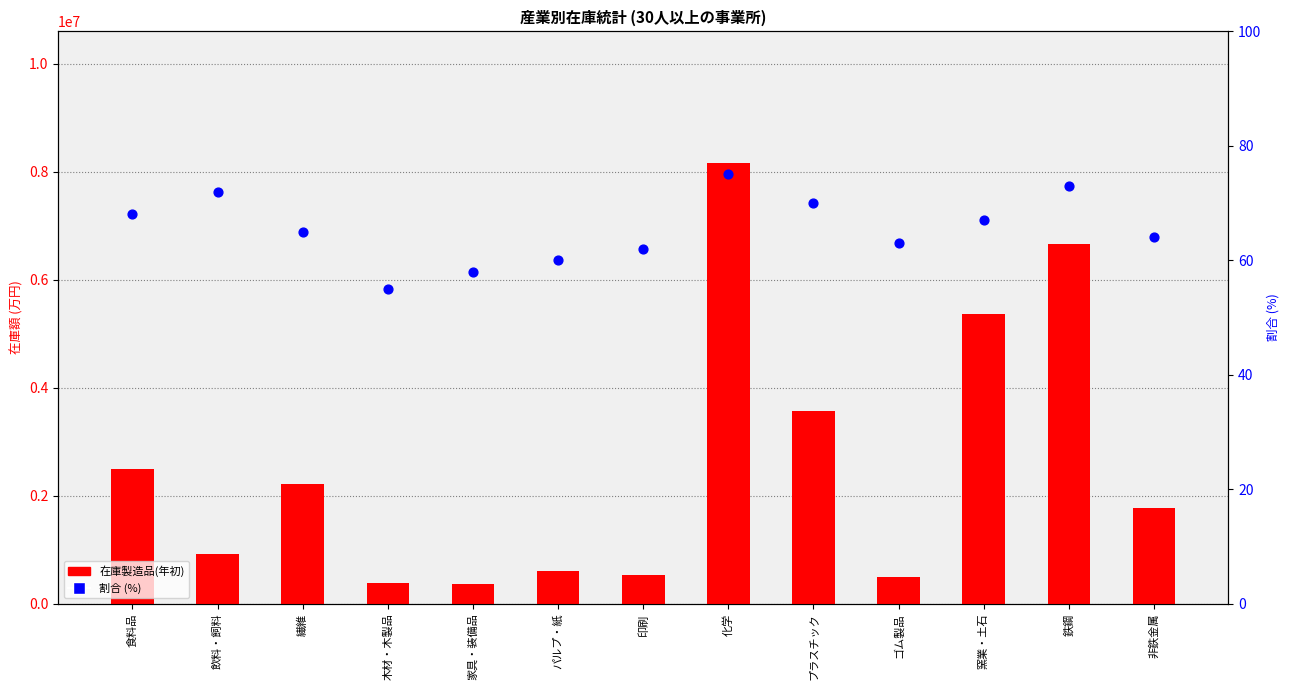

What is the change in value from 繊維 to プラスチック?

+5